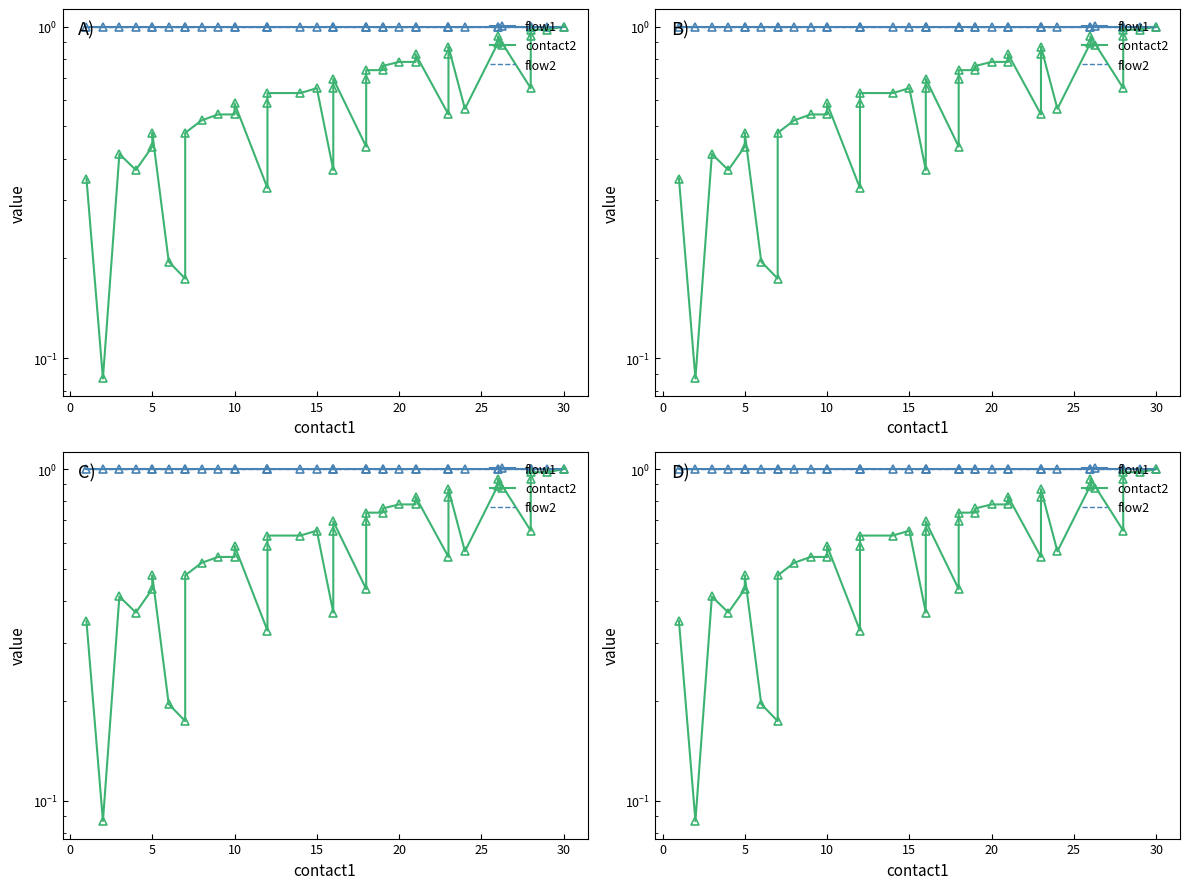

Reading left to right, transcribe all the data shown in this chart.

flow1: 1.0	1.0	1.0	1.0	1.0	1.0	1.0	1.0	1.0	1.0	1.0	1.0	1.0	1.0	1.0	1.0	1.0	1.0	1.0	1.0	1.0	1.0	1.0	1.0	1.0	1.0	1.0	1.0	1.0	1.0	1.0	1.0	1.0	1.0	1.0	1.0	1.0	1.0	1.0	1.0
contact2: 0.3	0.1	0.4	0.4	0.4	0.5	0.2	0.2	0.5	0.5	0.5	0.5	0.6	0.3	0.6	0.6	0.6	0.7	0.4	0.7	0.7	0.4	0.7	0.7	0.7	0.8	0.8	0.8	0.8	0.5	0.8	0.9	0.6	0.9	0.9	0.7	0.9	1.0	1.0	1.0
flow2: 1.0	1.0	1.0	1.0	1.0	1.0	1.0	1.0	1.0	1.0	1.0	1.0	1.0	1.0	1.0	1.0	1.0	1.0	1.0	1.0	1.0	1.0	1.0	1.0	1.0	1.0	1.0	1.0	1.0	1.0	1.0	1.0	1.0	1.0	1.0	1.0	1.0	1.0	1.0	1.0